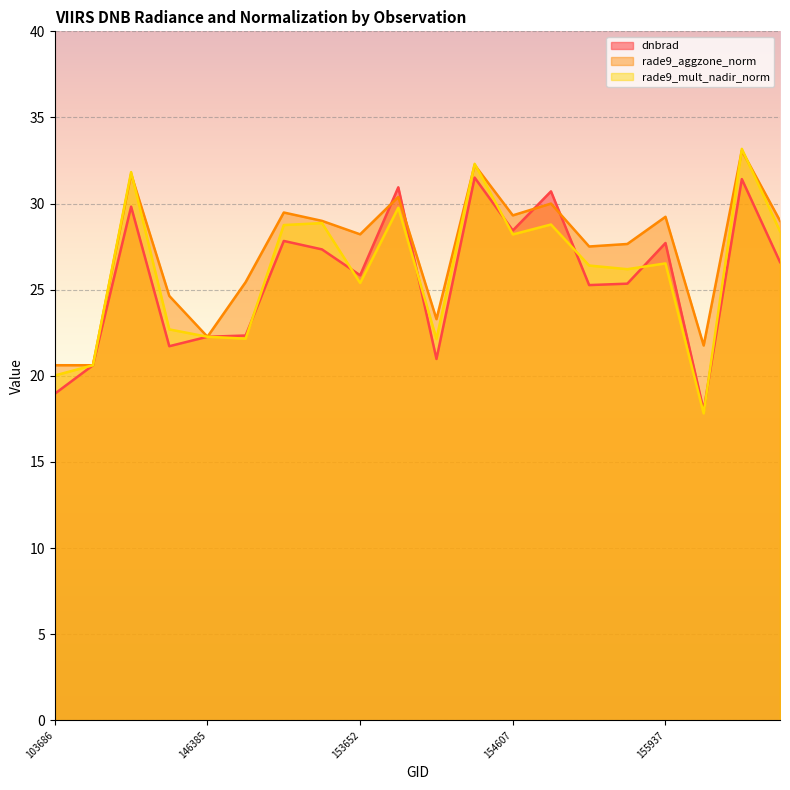

At which label does rade9_mult_nadir_norm first exceed 26?

144418